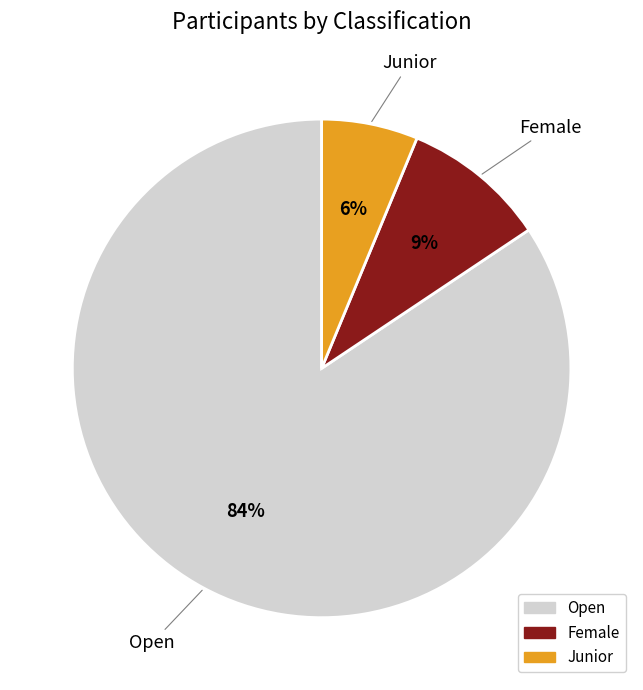

Combined, do Open and Female account for over 50%?

Yes